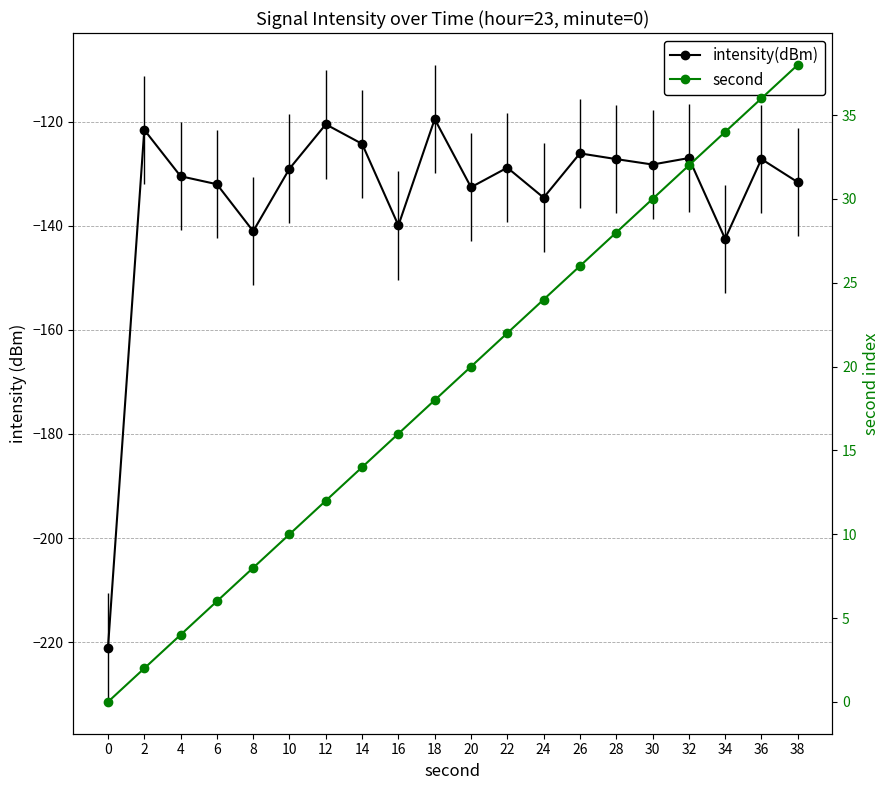

List the series in order of their overall mean, highest first.

second, intensity(dBm)